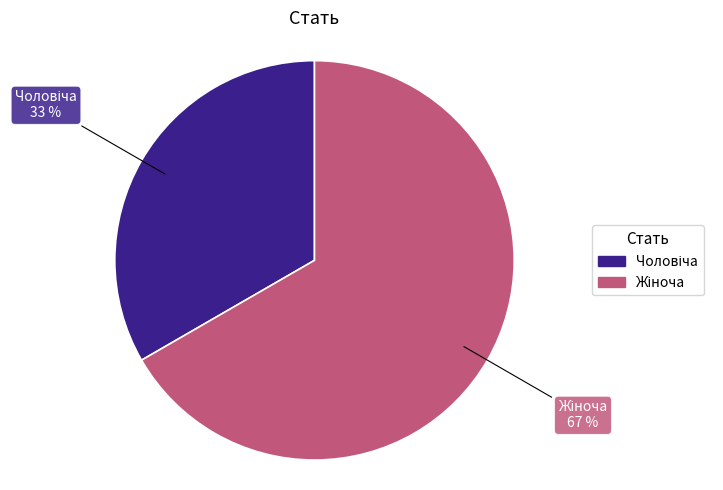

Does any single category account for the majority?

Yes